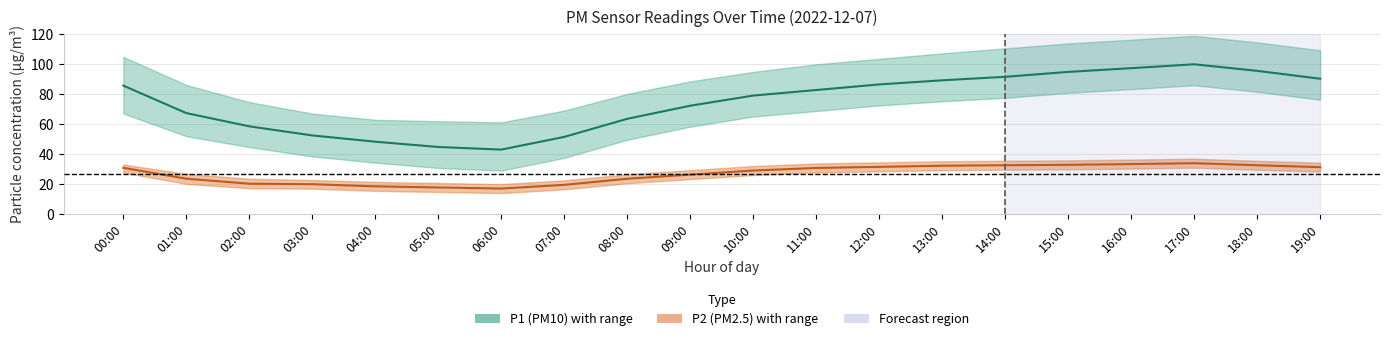

Does the chart display data point markers on the line(s)?

No